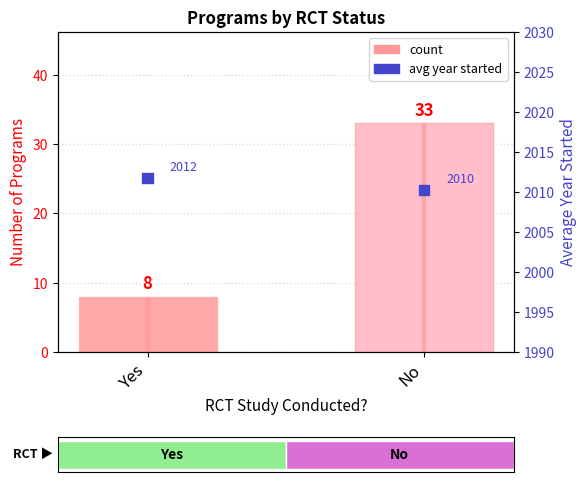

Which series has the largest total across all categories?

avg year started